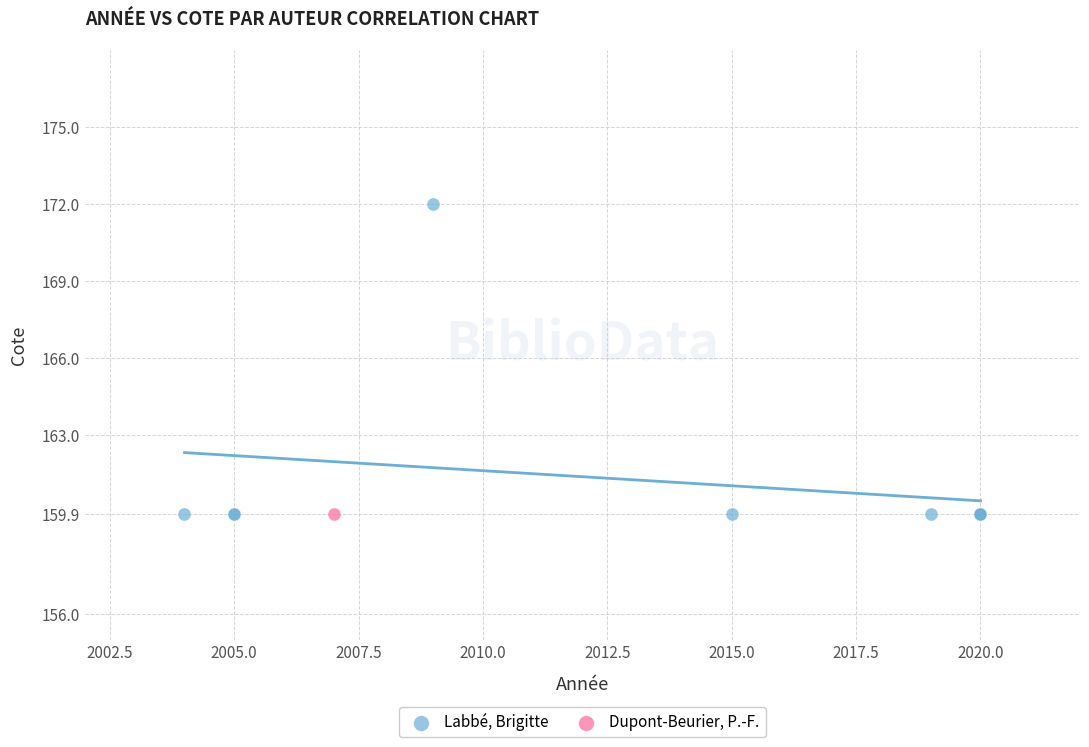

What are all the series names shown in the legend?

Labbé, Brigitte, Dupont-Beurier, P.-F.